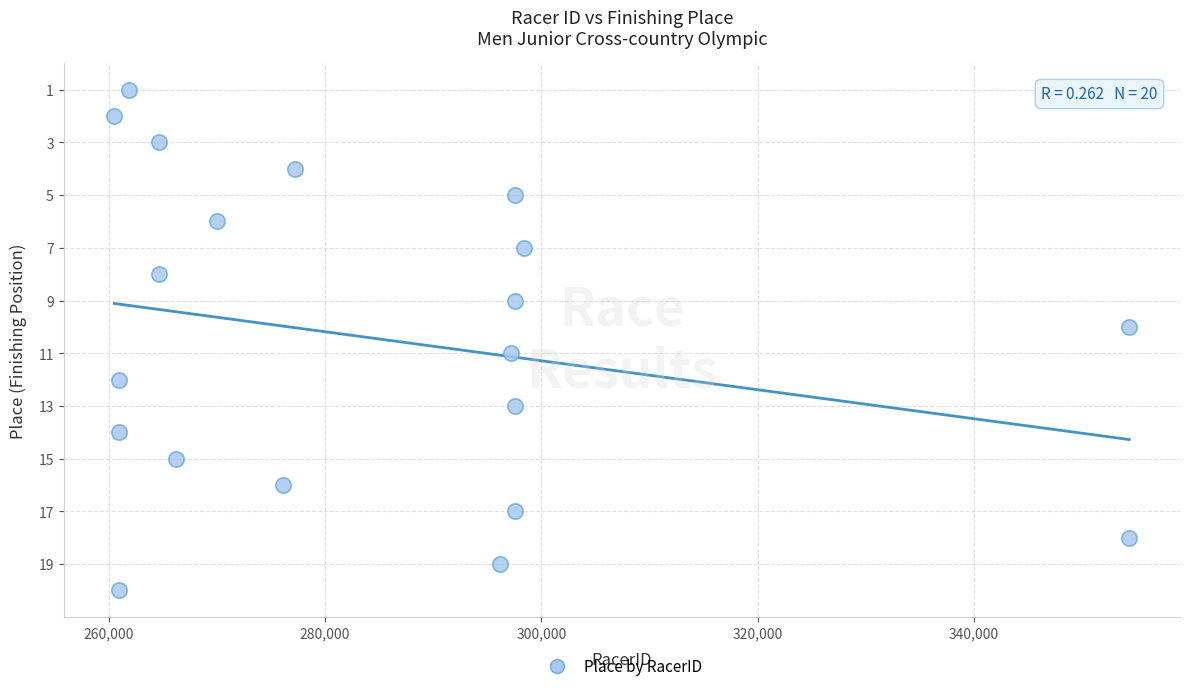

What is the range of X values (max minus min)?

93830